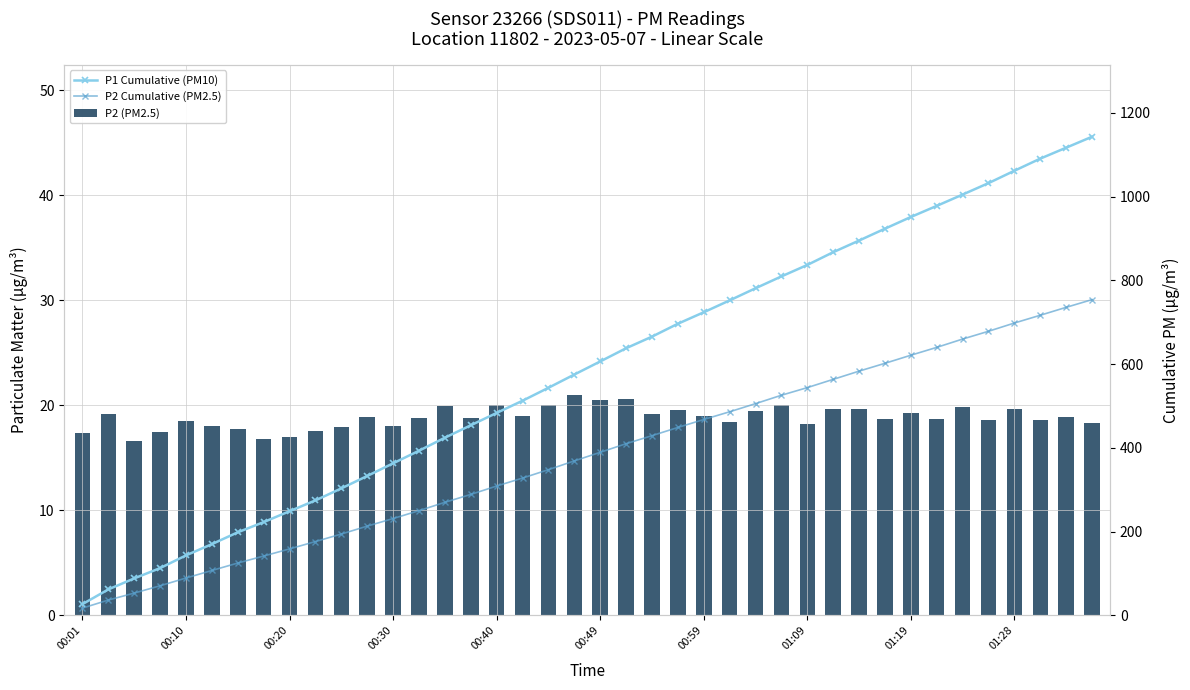

Is it true that P2 Cumulative (PM2.5) equals 621.1 at 01:19?

True